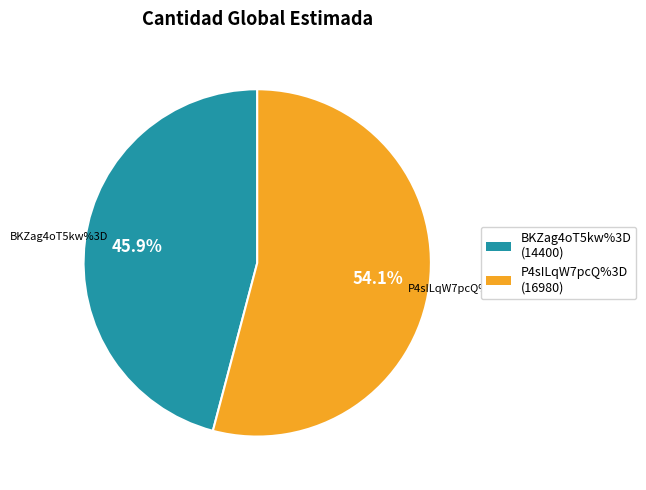

To the nearest percent, what portion does P4sILqW7pcQ%3D represent?

54%